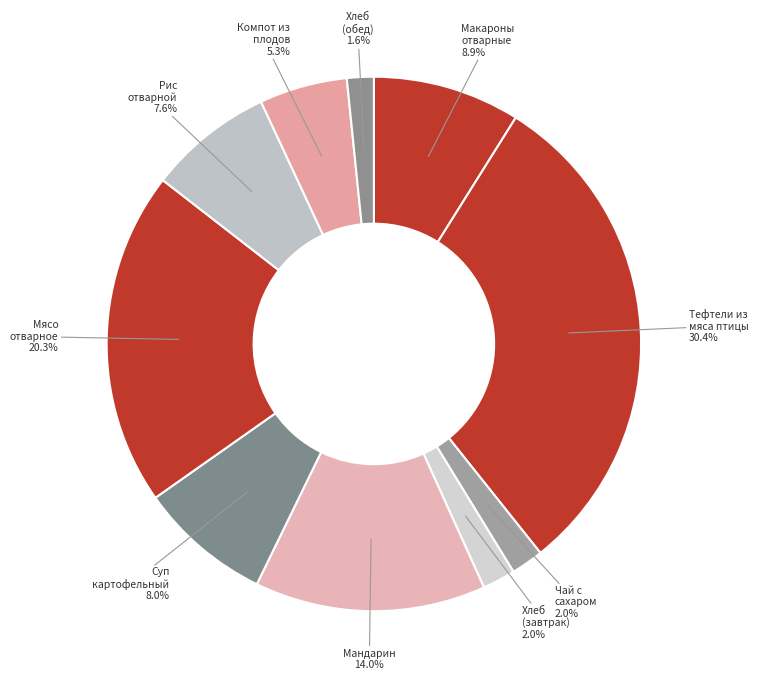

Which slice is the largest?

Тефтели из мяса птицы